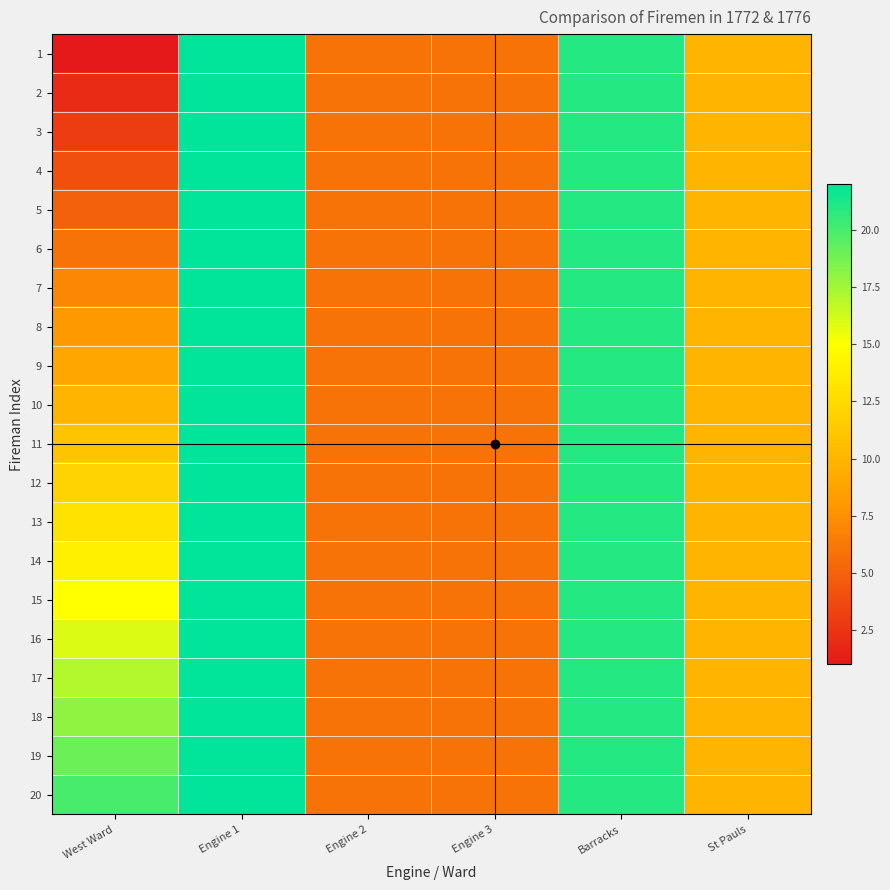

Reading right to left, transcribe all the data shown in this chart.

West Ward: 19=20	18=19	17=18	16=17	15=16	14=15	13=14	12=13	11=12	10=11	9=10	8=9	7=8	6=7	5=6	4=5	3=4	2=3	1=2	0=1
Engine 1: 19=22	18=22	17=22	16=22	15=22	14=22	13=22	12=22	11=22	10=22	9=22	8=22	7=22	6=22	5=22	4=22	3=22	2=22	1=22	0=22
Engine 2: 19=6	18=6	17=6	16=6	15=6	14=6	13=6	12=6	11=6	10=6	9=6	8=6	7=6	6=6	5=6	4=6	3=6	2=6	1=6	0=6
Engine 3: 19=6	18=6	17=6	16=6	15=6	14=6	13=6	12=6	11=6	10=6	9=6	8=6	7=6	6=6	5=6	4=6	3=6	2=6	1=6	0=6
Barracks: 19=21	18=21	17=21	16=21	15=21	14=21	13=21	12=21	11=21	10=21	9=21	8=21	7=21	6=21	5=21	4=21	3=21	2=21	1=21	0=21
St Pauls: 19=10	18=10	17=10	16=10	15=10	14=10	13=10	12=10	11=10	10=10	9=10	8=10	7=10	6=10	5=10	4=10	3=10	2=10	1=10	0=10